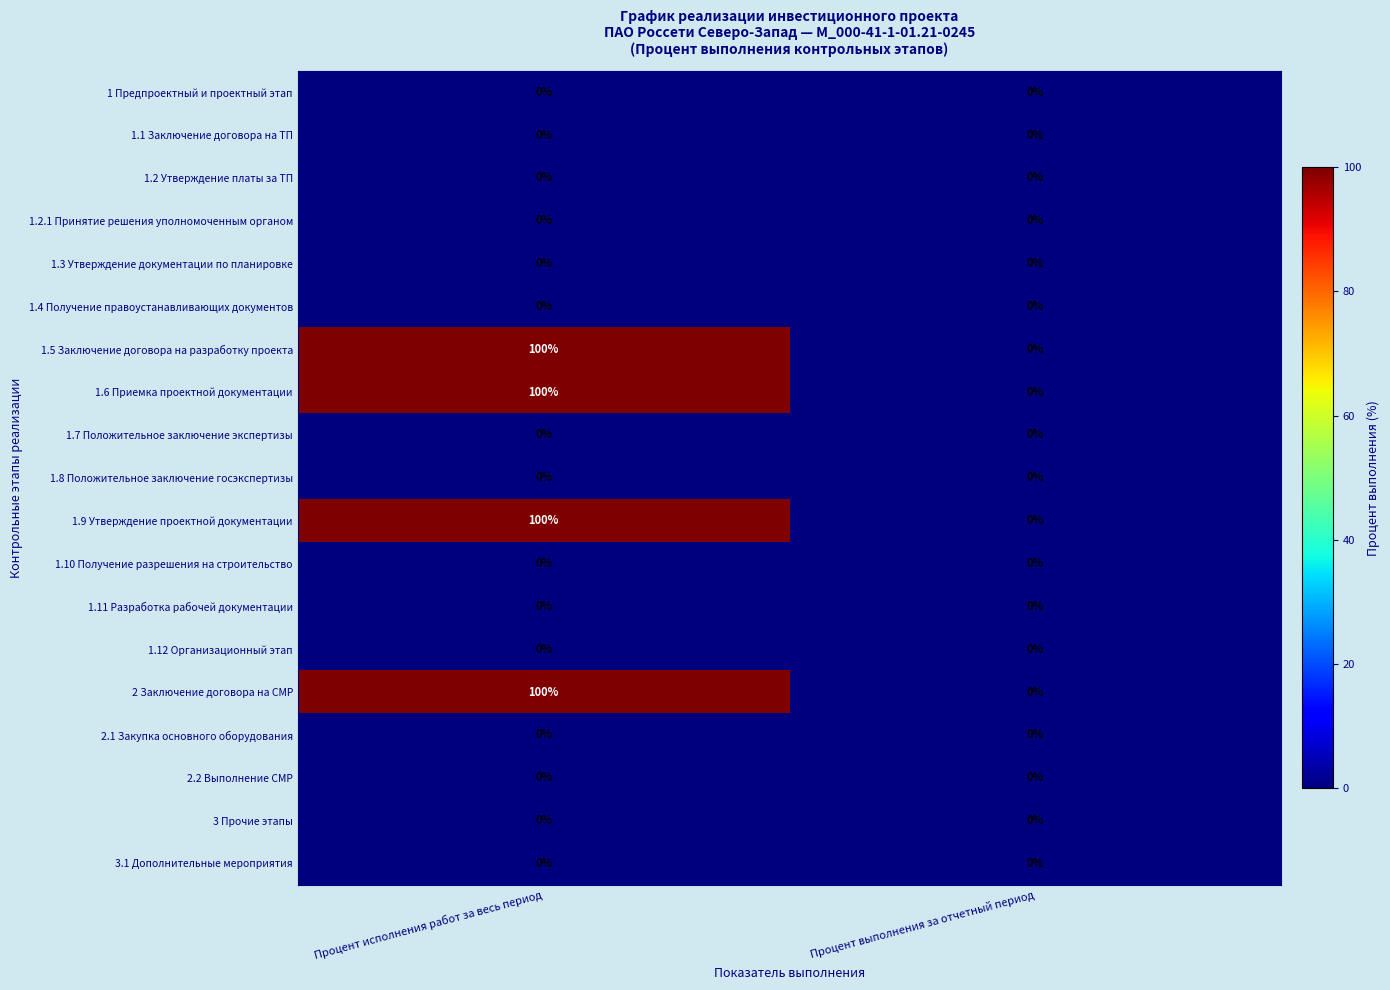

What is the highest value of the 2 Заключение договора на СМР series?

100